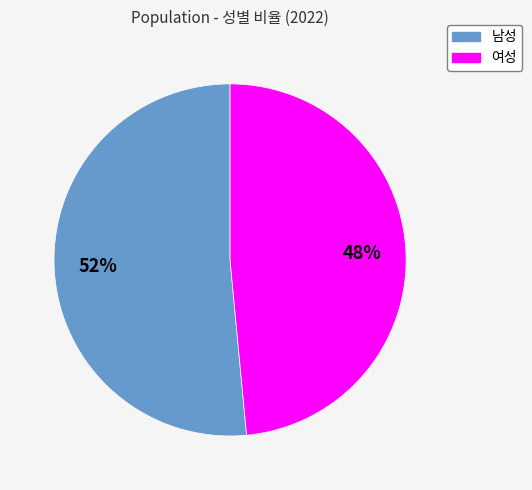

Which category has the smallest portion of the pie?

여성